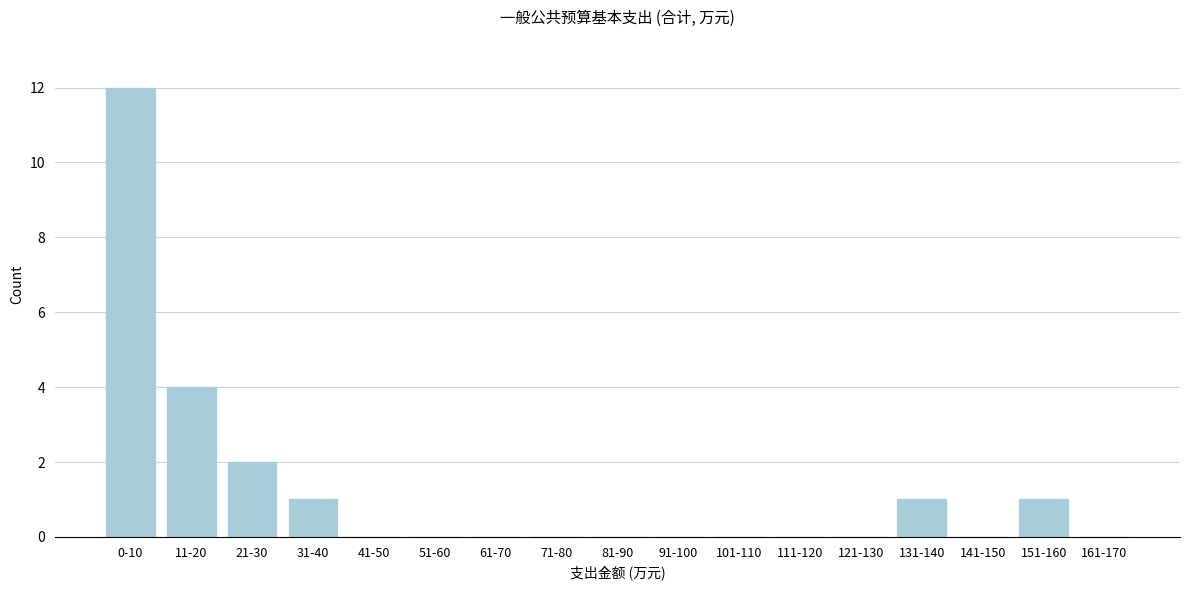

Reading left to right, list all the values displayed in this chart.

0-10=12	11-20=4	21-30=2	31-40=1	41-50=0	51-60=0	61-70=0	71-80=0	81-90=0	91-100=0	101-110=0	111-120=0	121-130=0	131-140=1	141-150=0	151-160=1	161-170=0